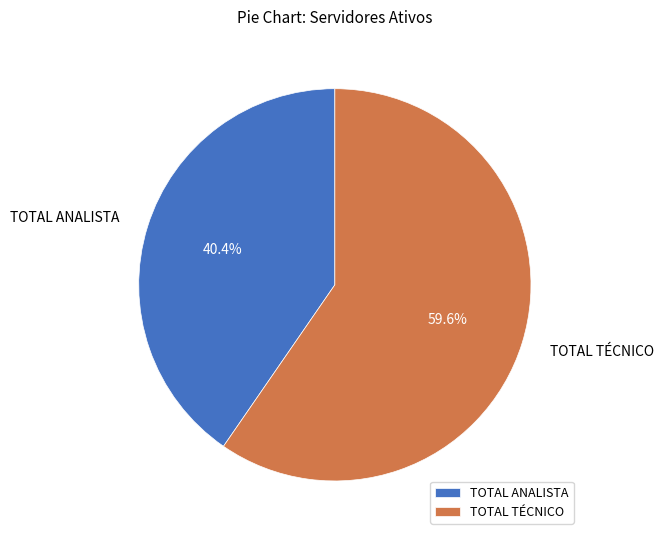

To the nearest percent, what is the difference between the largest and smallest slice percentages?

19%